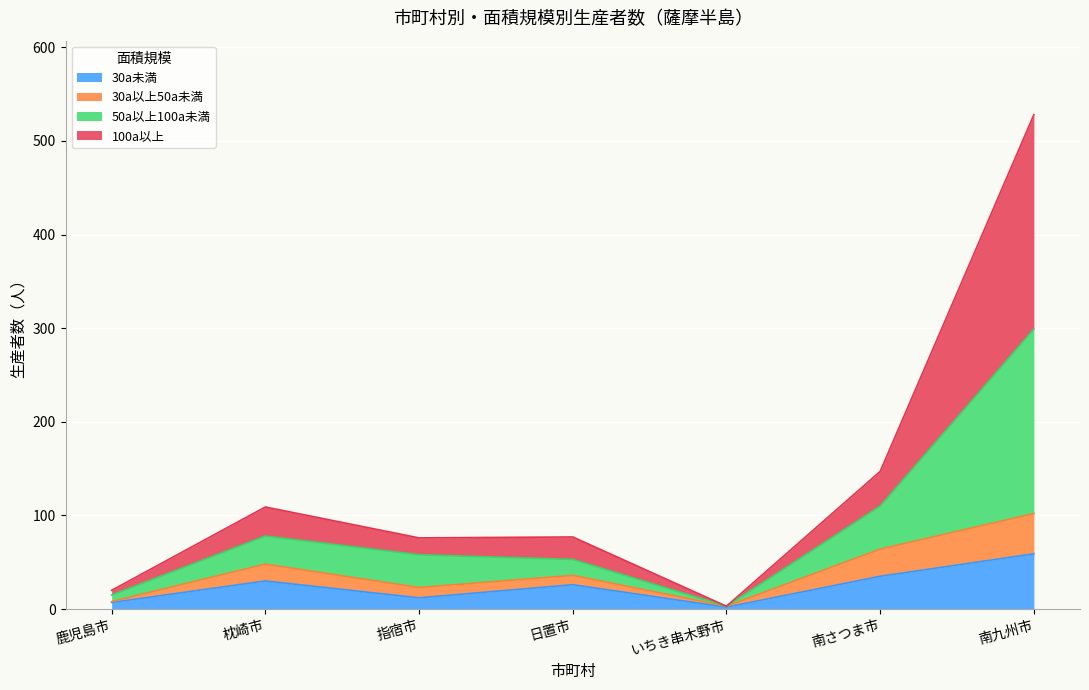

At which category is the sum across all series the highest?

南九州市